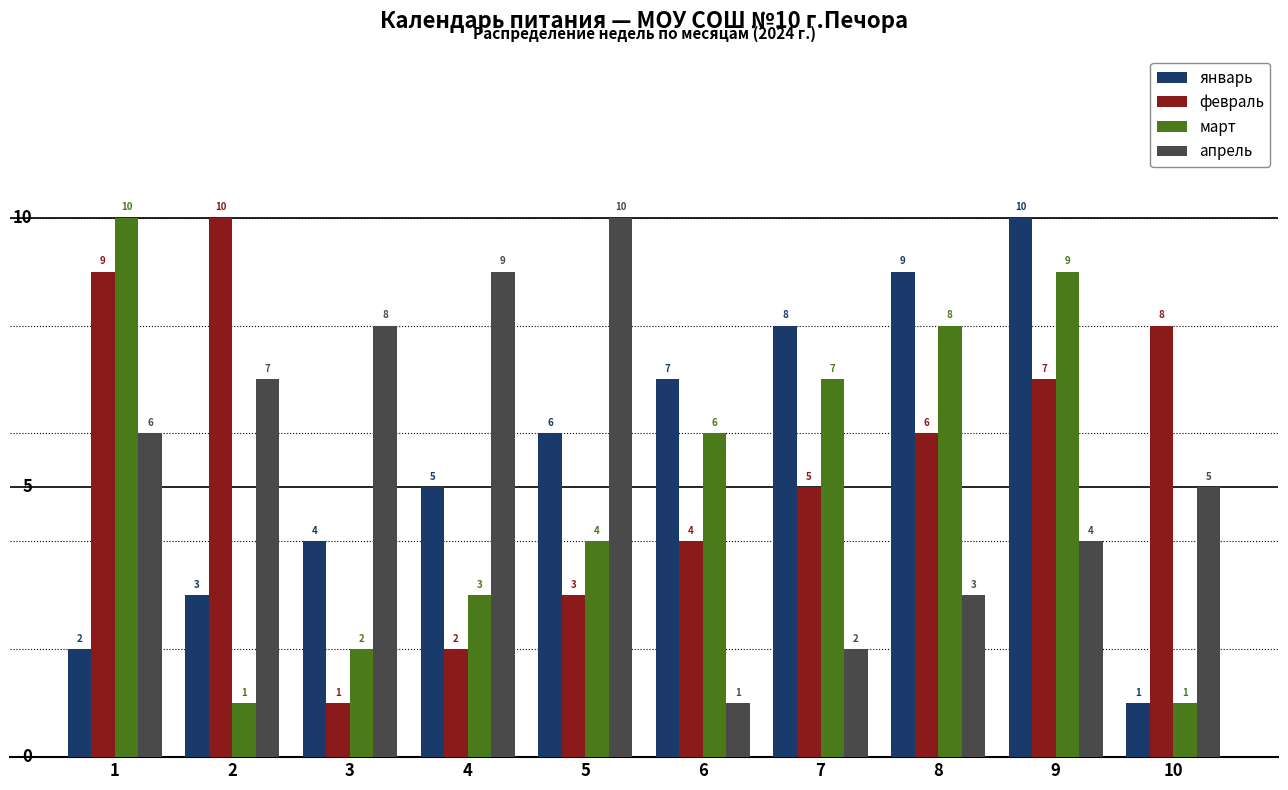

The январь series shows 7 at 3. True or false?

False